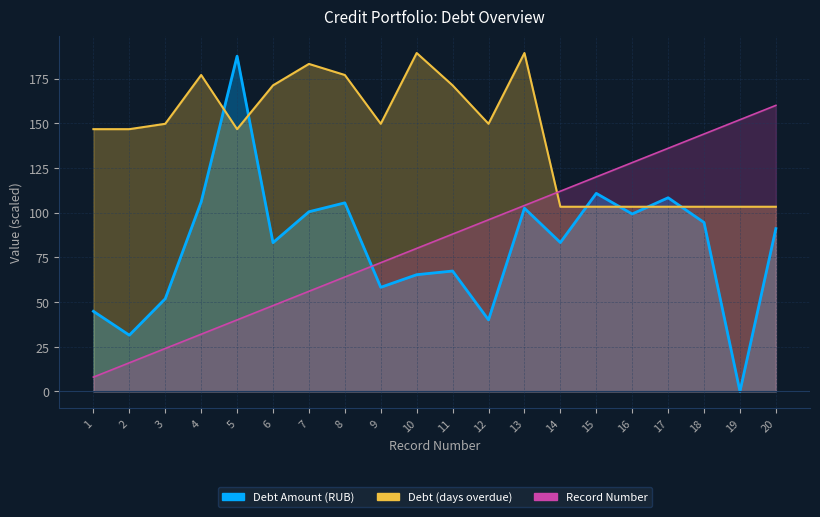

Is the value of Record Number at 15 greater than the value of Debt Amount (RUB) at 12?

Yes